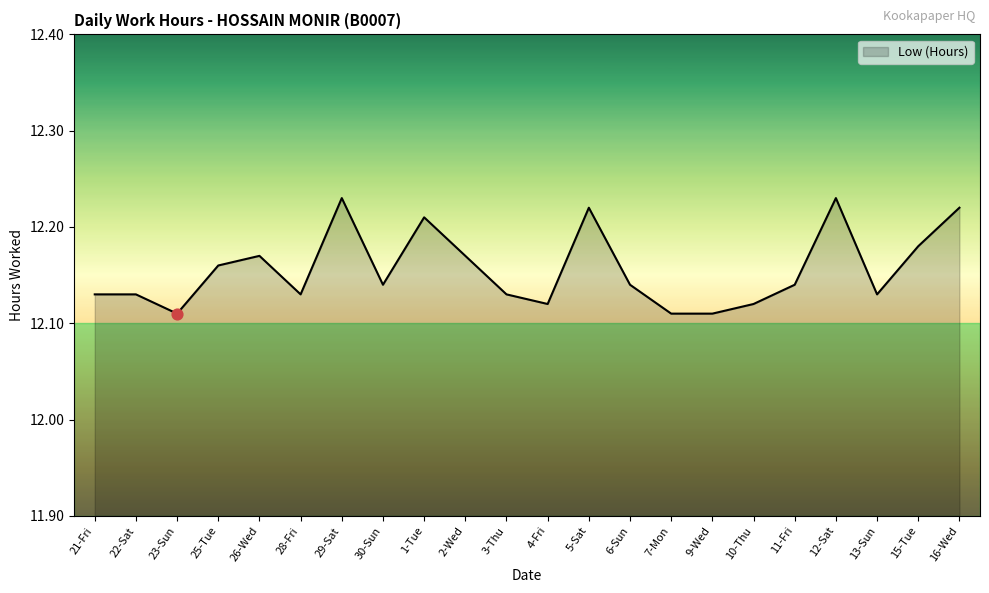

What is the ratio of the value at 22-Sat to the value at 10-Thu?

1.0